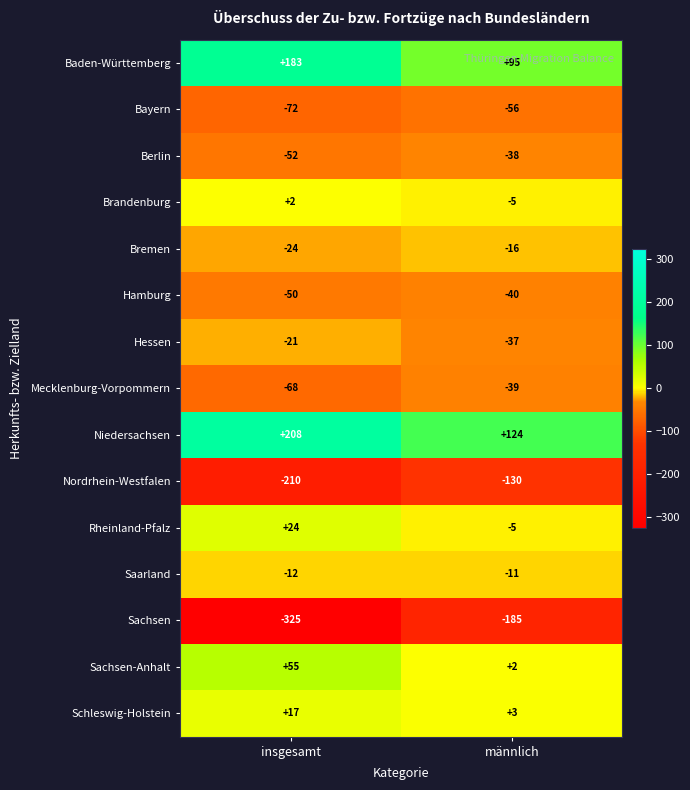

What is the spread (max minus min) of values at männlich?

309